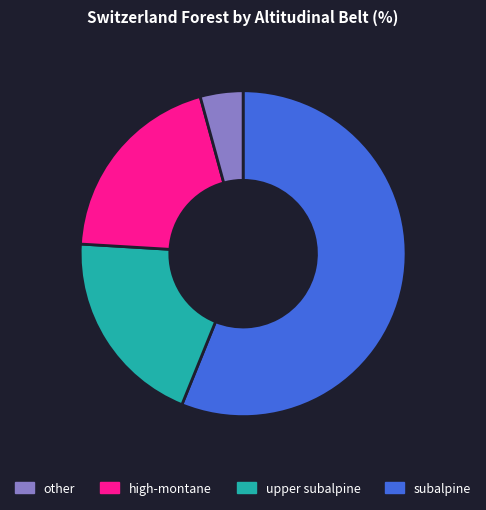

Does any single category account for the majority?

Yes